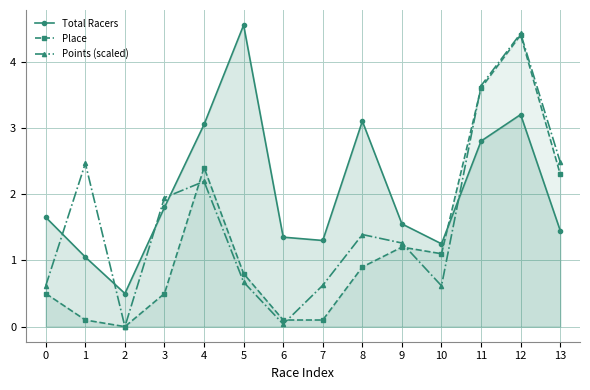

Which has a higher value, 0 or 12?

12